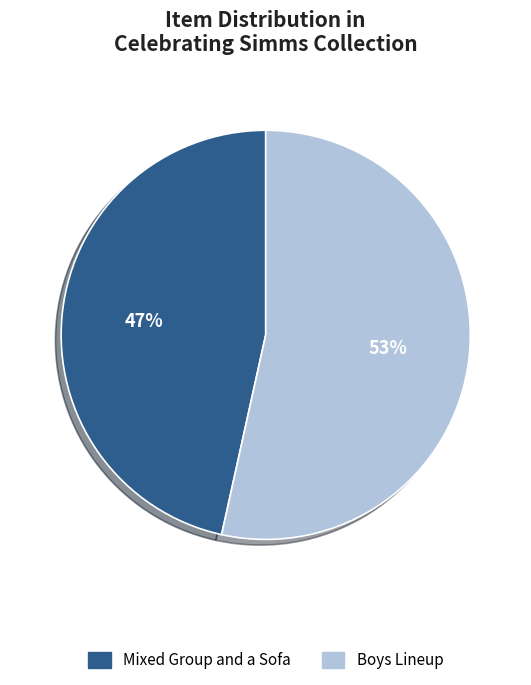

Combined, do Boys Lineup and Mixed Group and a Sofa account for over 50%?

Yes